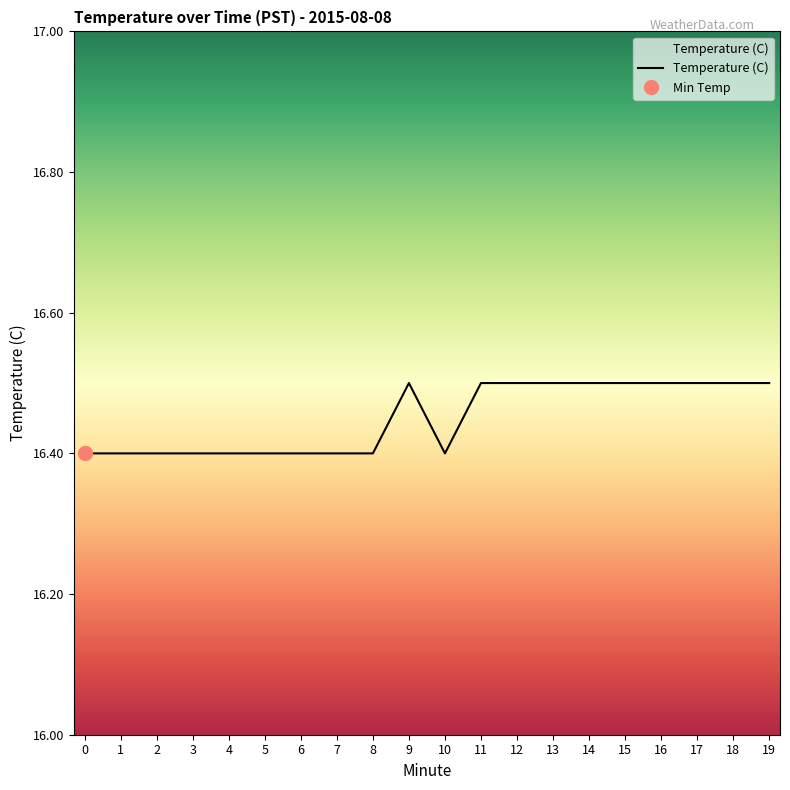

How many values are between 16 and 17?

20